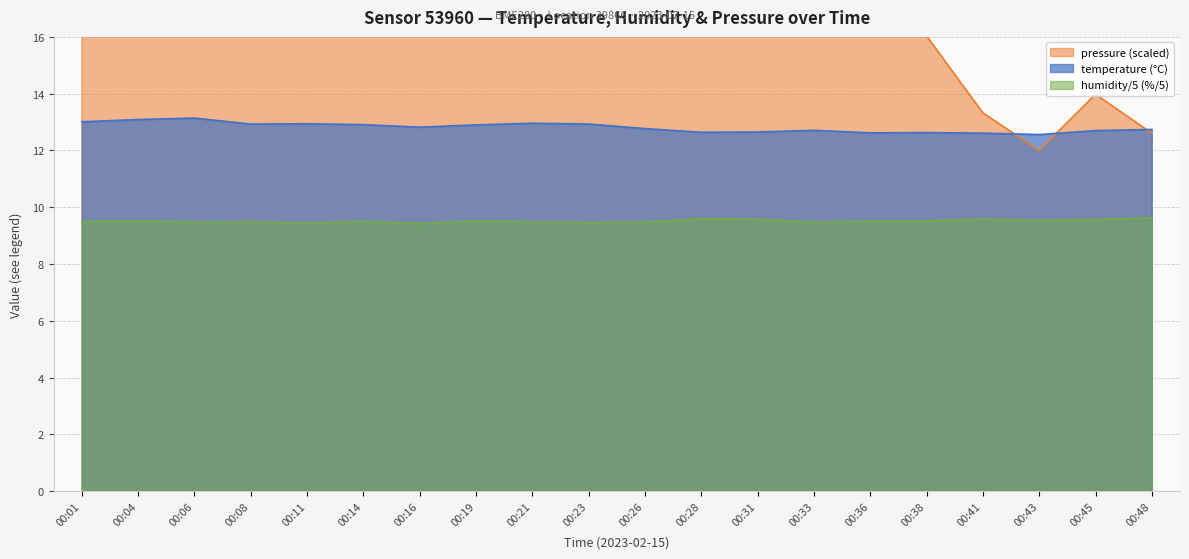

Reading left to right, transcribe all the data shown in this chart.

temperature: 00:01=13.0	00:04=13.1	00:06=13.1	00:08=12.9	00:11=12.9	00:14=12.9	00:16=12.8	00:19=12.9	00:21=13.0	00:23=12.9	00:26=12.8	00:28=12.6	00:31=12.7	00:33=12.7	00:36=12.6	00:38=12.6	00:41=12.6	00:43=12.6	00:45=12.7	00:48=12.7
humidity: 00:01=9.5	00:04=9.5	00:06=9.5	00:08=9.5	00:11=9.4	00:14=9.5	00:16=9.4	00:19=9.5	00:21=9.5	00:23=9.5	00:26=9.5	00:28=9.6	00:31=9.6	00:33=9.5	00:36=9.5	00:38=9.5	00:41=9.6	00:43=9.5	00:45=9.6	00:48=9.6
pressure_norm: 00:01=21.3	00:04=18.5	00:06=21.9	00:08=20.0	00:11=20.6	00:14=16.9	00:16=18.3	00:19=19.3	00:21=22.0	00:23=21.0	00:26=17.0	00:28=19.8	00:31=18.1	00:33=19.1	00:36=16.4	00:38=16.0	00:41=13.3	00:43=12.0	00:45=14.0	00:48=12.6